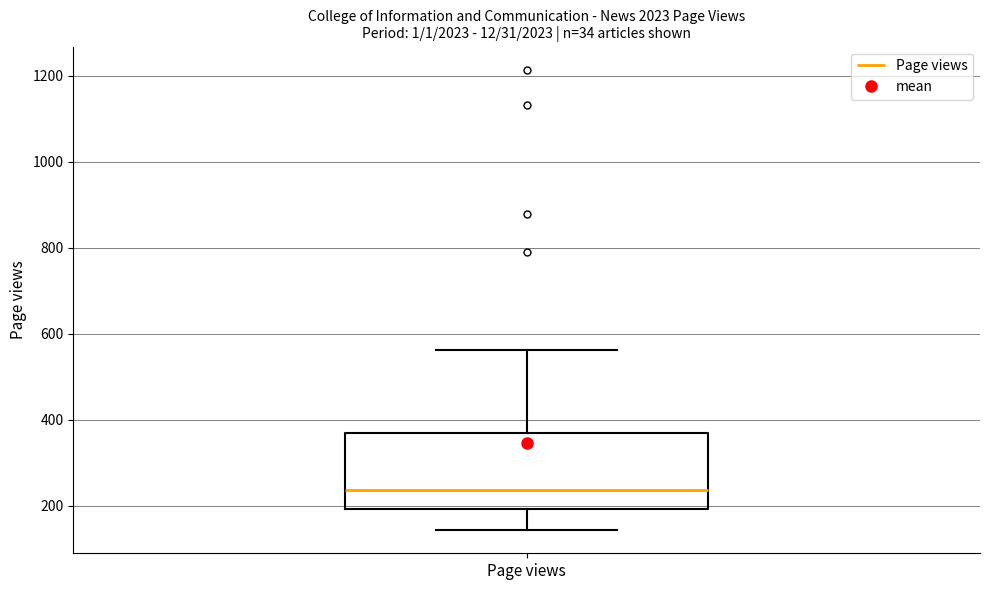

Read this box plot against the y-axis: the position of the median line, the range covered by the box, and the ends of both whiskers. The values are not printed on the chart, so give them approximately, as read against the axis.

median 240, box 200 to 360, whiskers 140 to 560